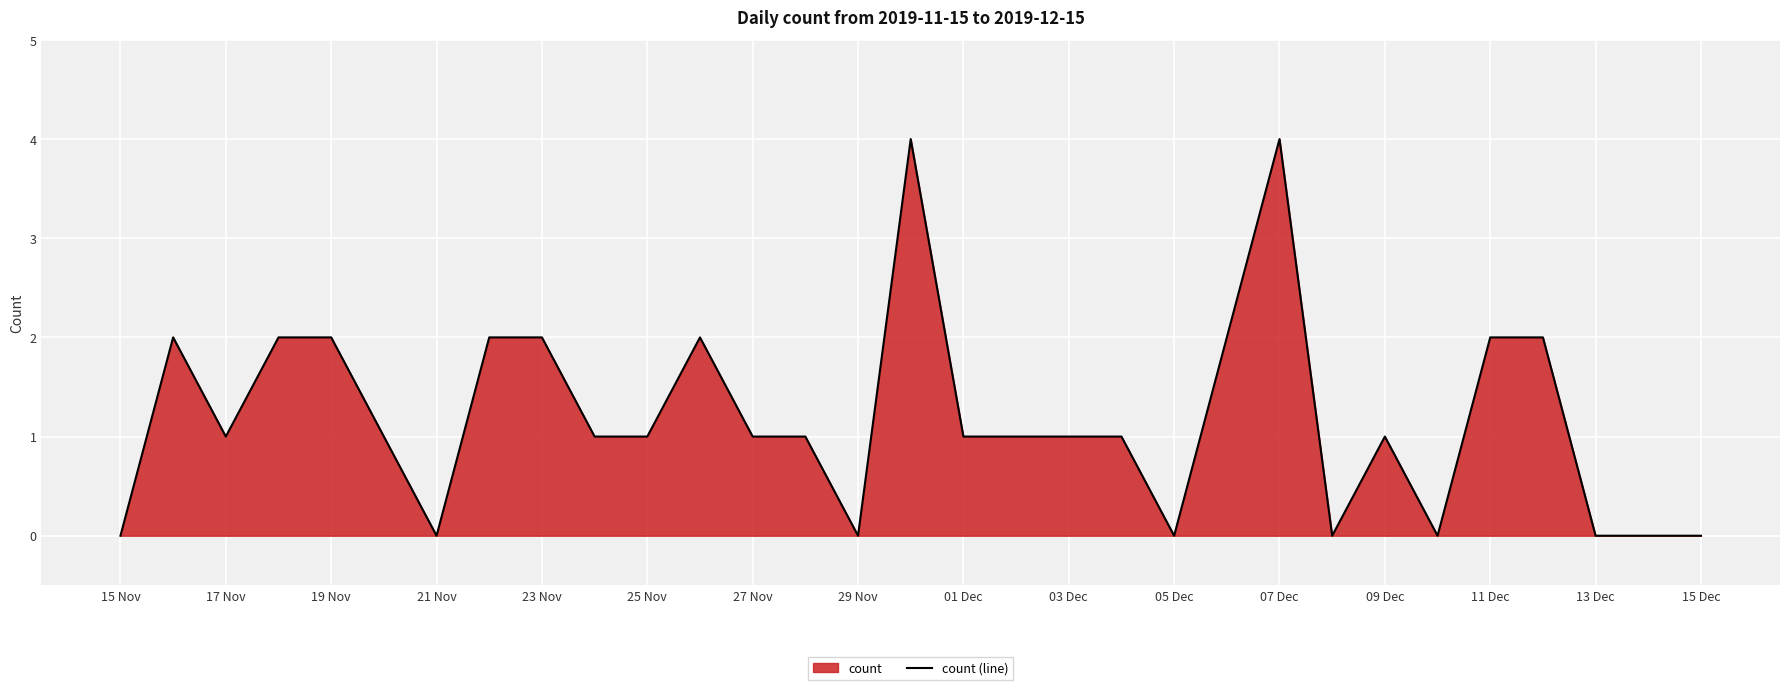

Between 05 Dec and 19 Nov, which is larger?

19 Nov